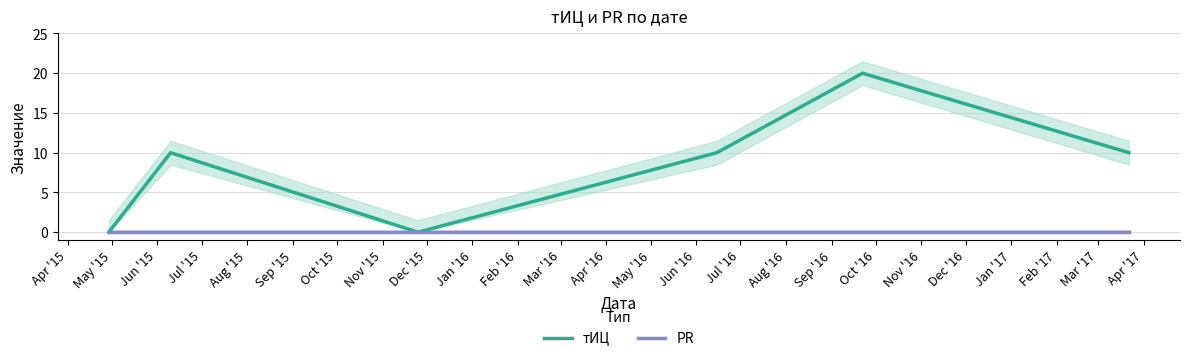

Which series has the largest total across all categories?

тИЦ